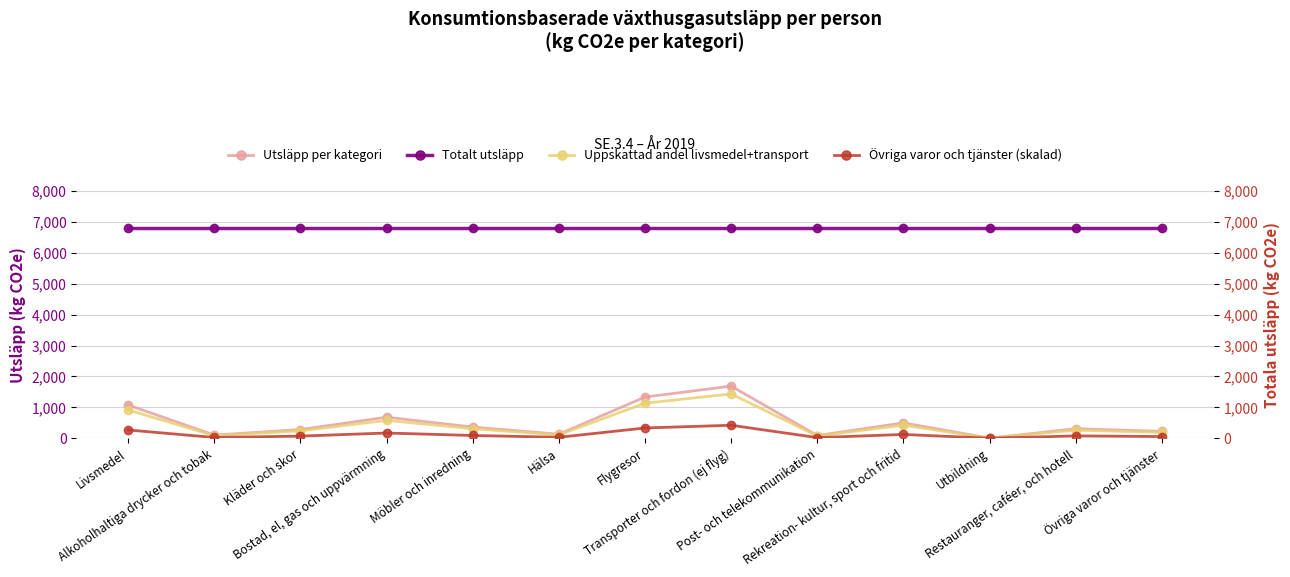

At which category is the sum across all series the highest?

Transporter och fordon (ej flyg)